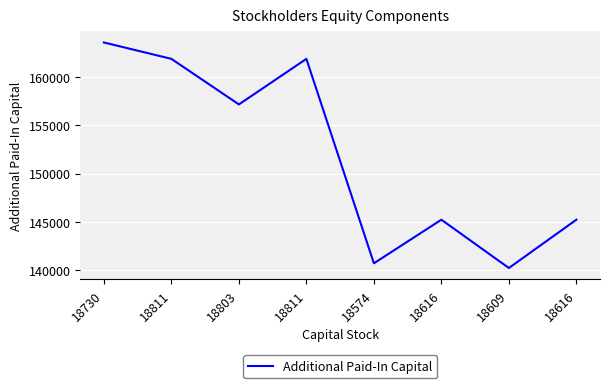

How many values are below 157164?

4